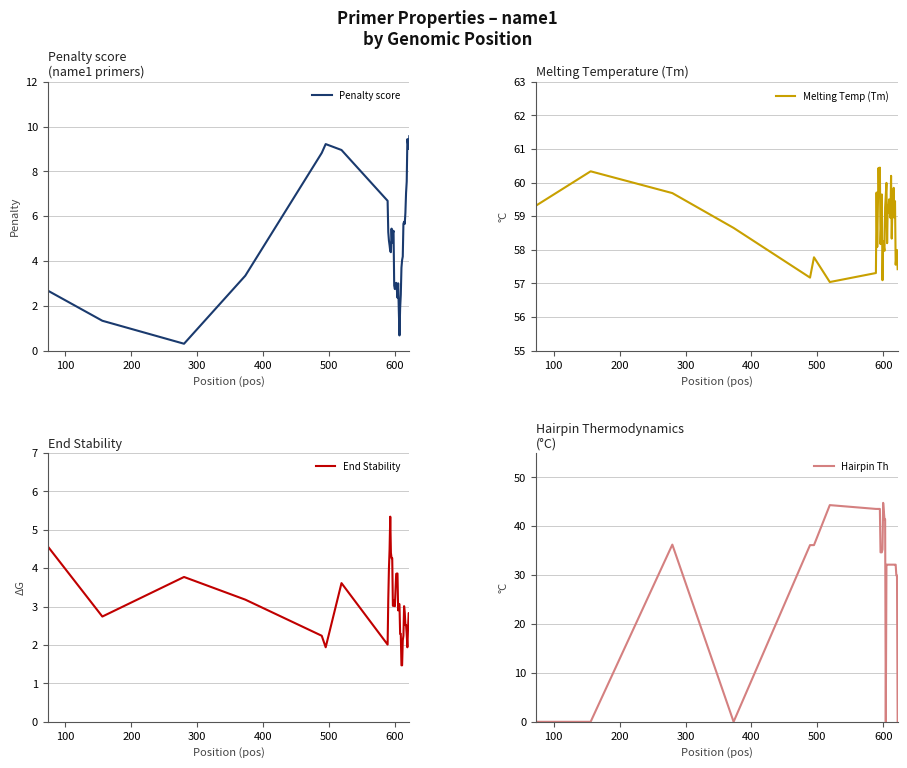

Between 9 and 29, which series saw the biggest shift?

Hairpin Th